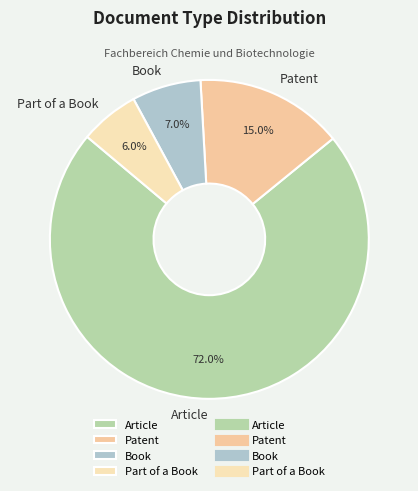

Which category has the biggest portion of the pie?

Article